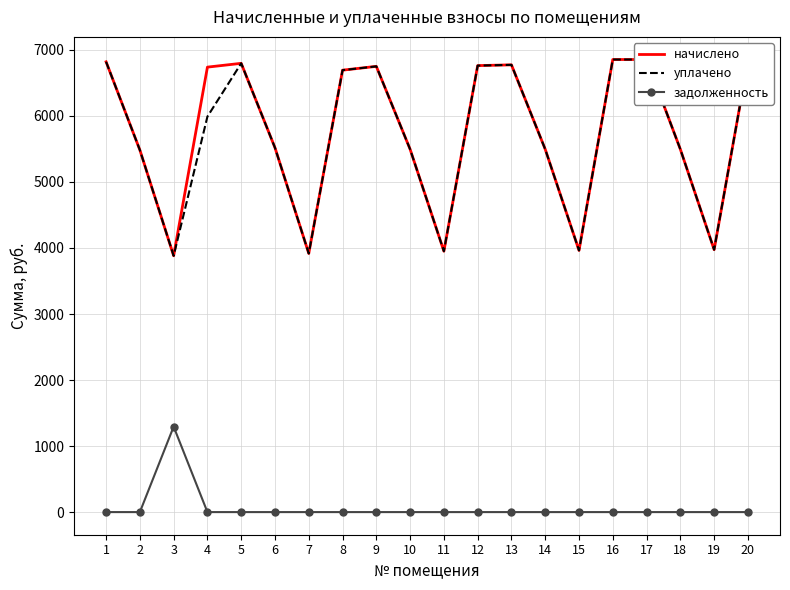

List the labels in order of уплачено value, largest first.

17, 16, 20, 1, 5, 13, 12, 9, 8, 4, 6, 10, 14, 18, 2, 19, 15, 11, 7, 3